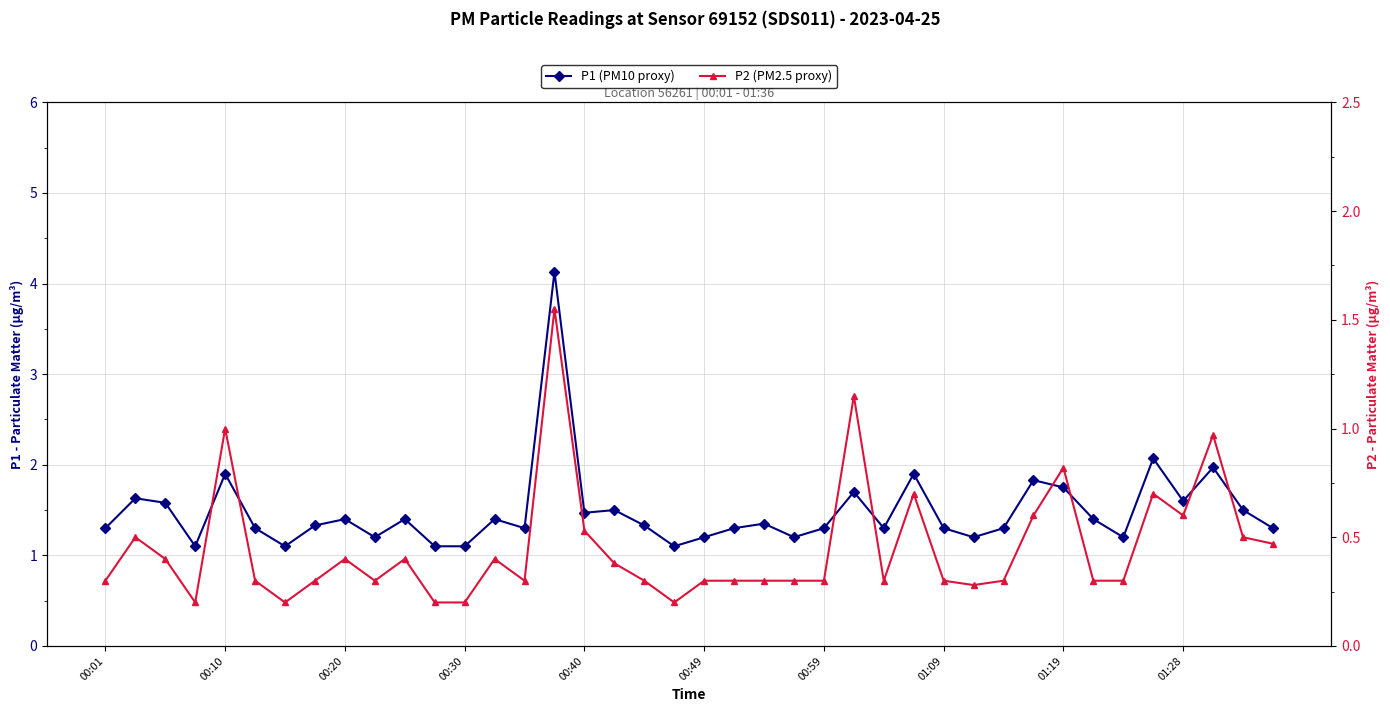

What is the difference between the second highest and minimum values in the P2 (PM2.5 proxy) series?

0.9